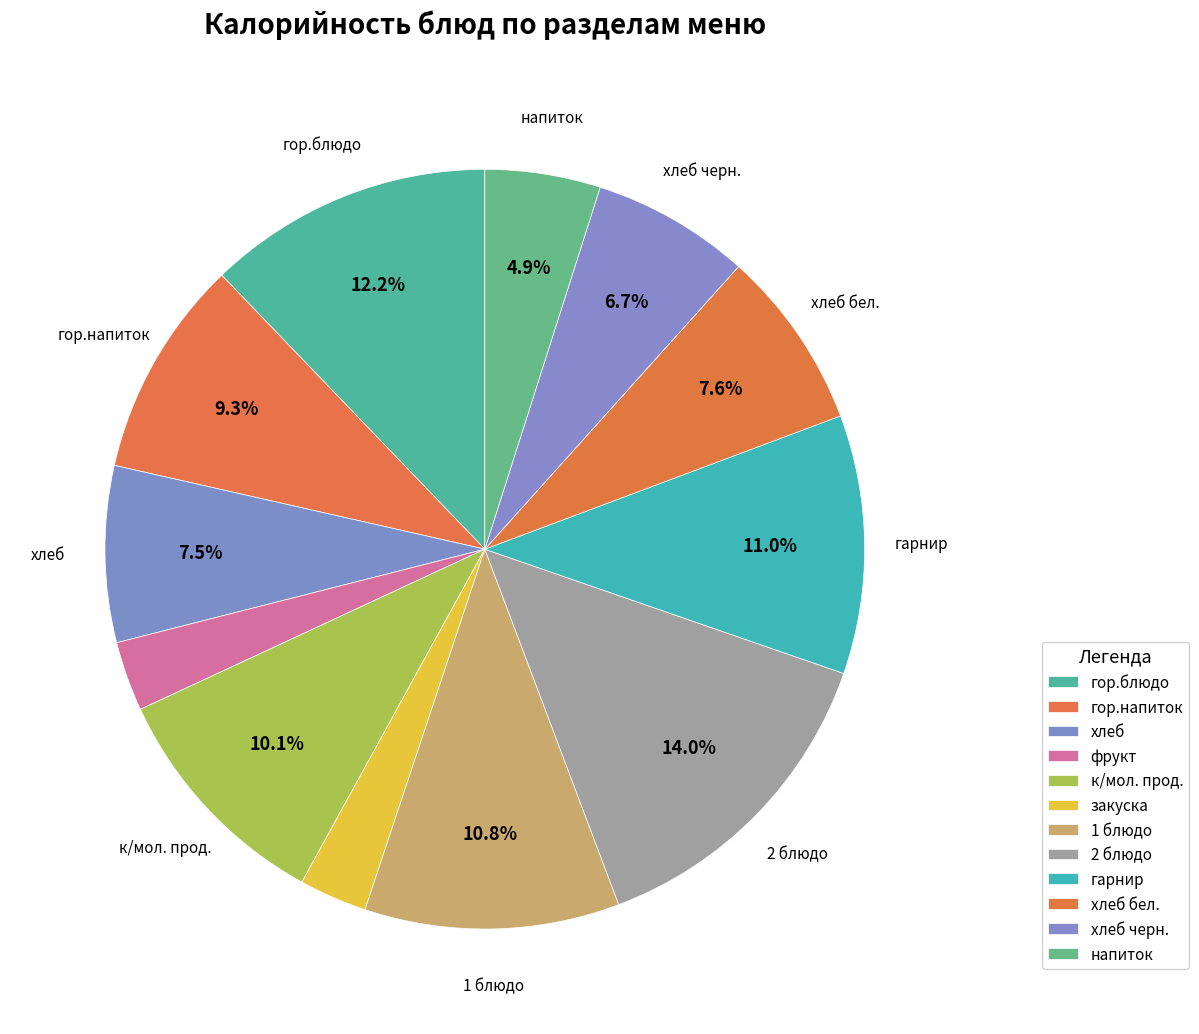

What is the smallest slice in the pie chart?

закуска